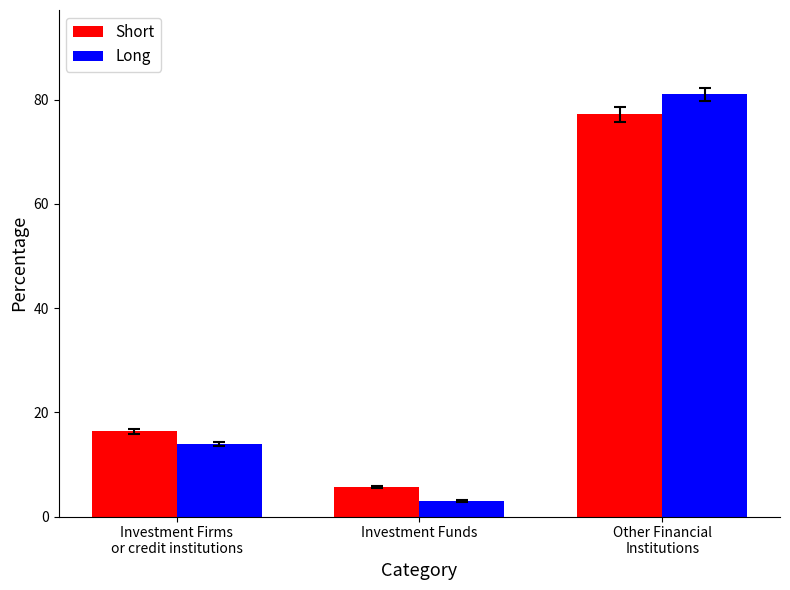

At which label does Long reach its minimum?

Investment Funds